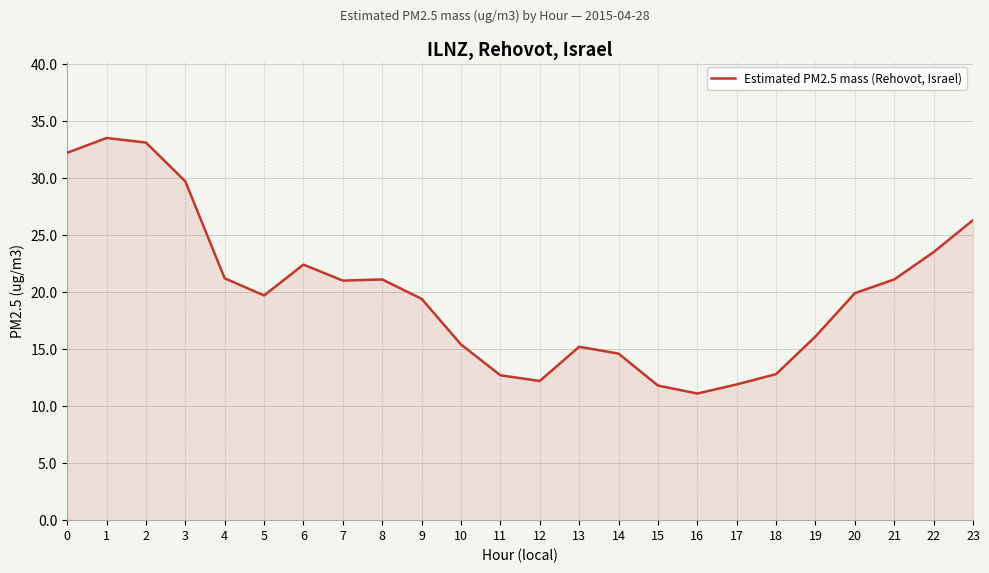

How many lines are shown in the chart?

1